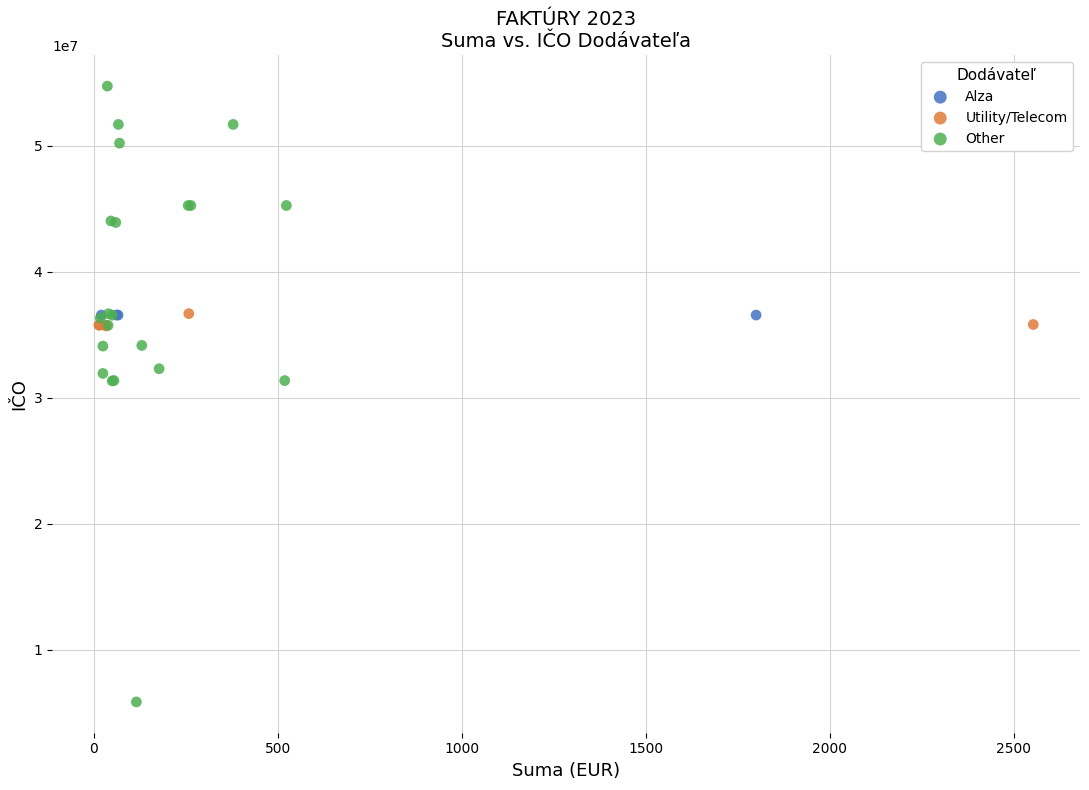

Which series reaches the minimum Y coordinate?

Other